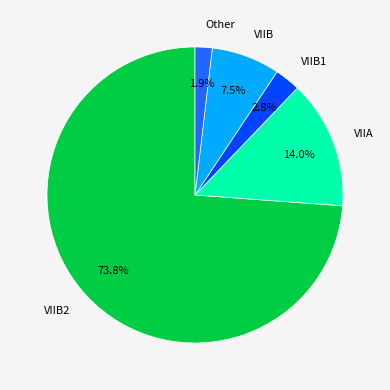

Which category accounts for the majority?

VIIB2